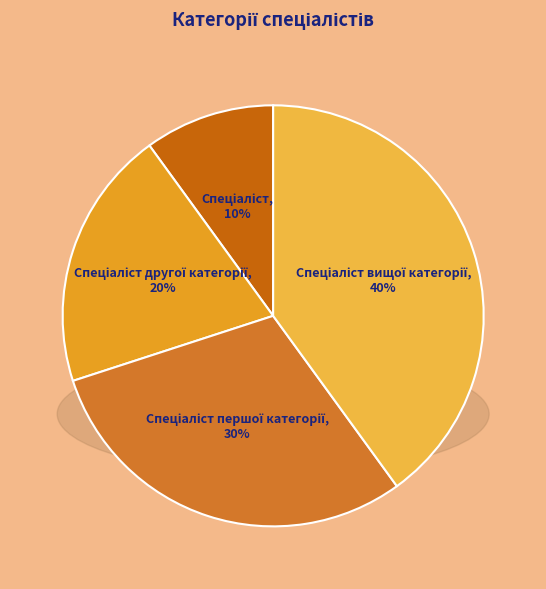

To the nearest percent, what is the difference between the largest and smallest slice percentages?

30%